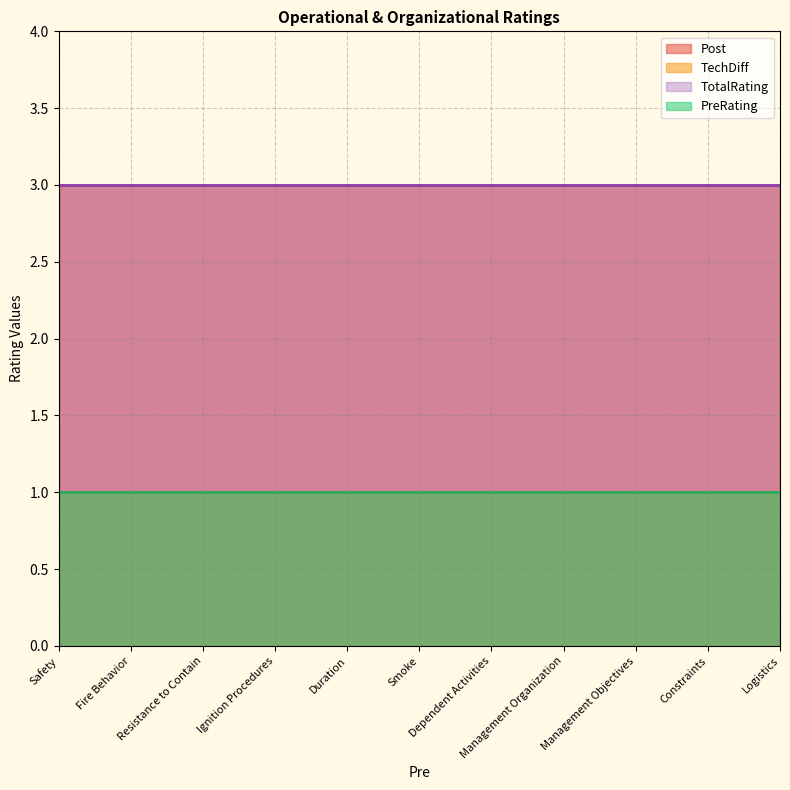

What position from the right is Logistics?

1